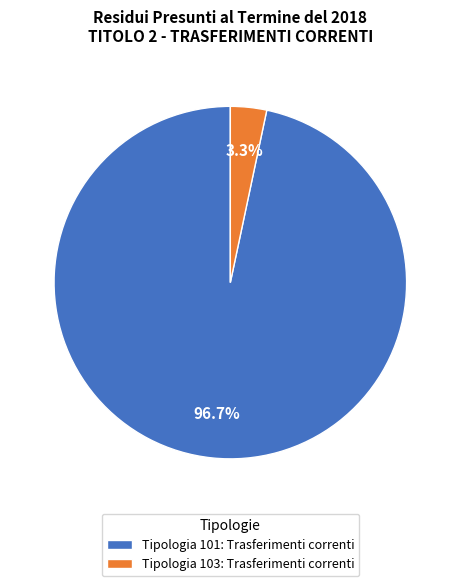

How many slices are in this pie chart?

2